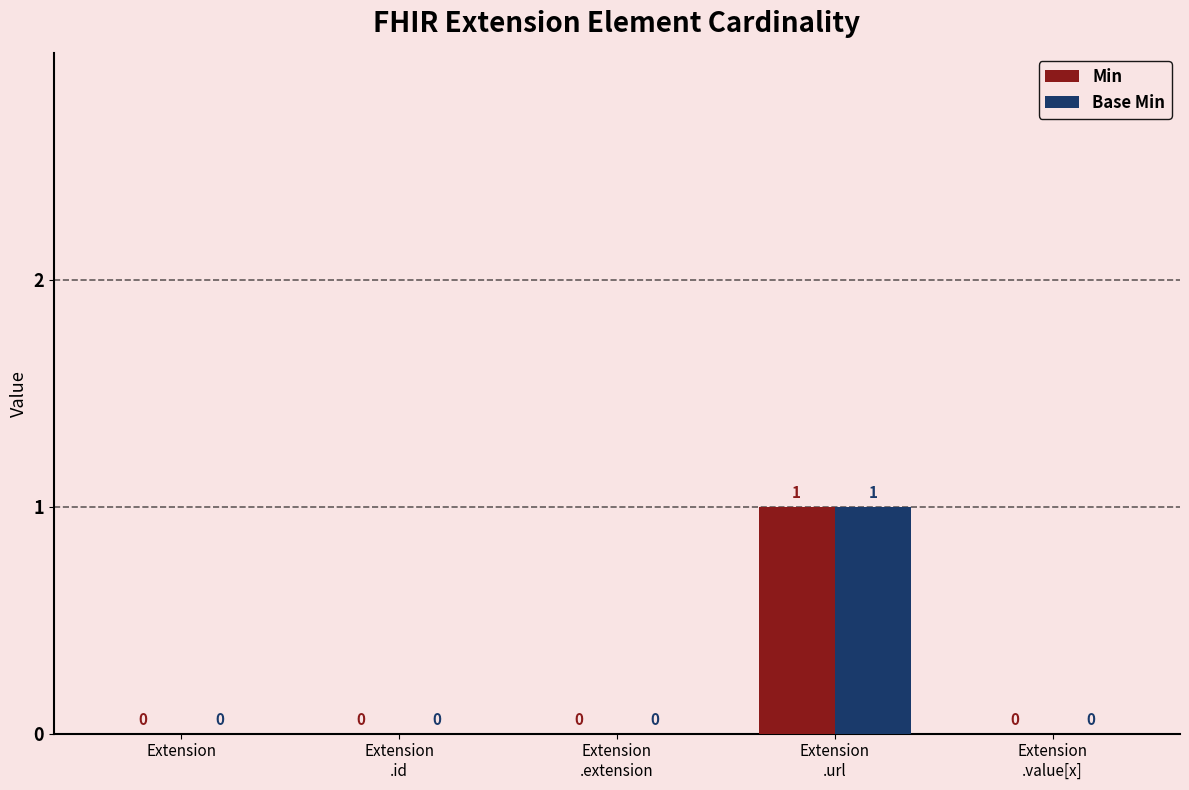

What is the sum of the Base Min values at Extension
.url and Extension
.value[x]?

1